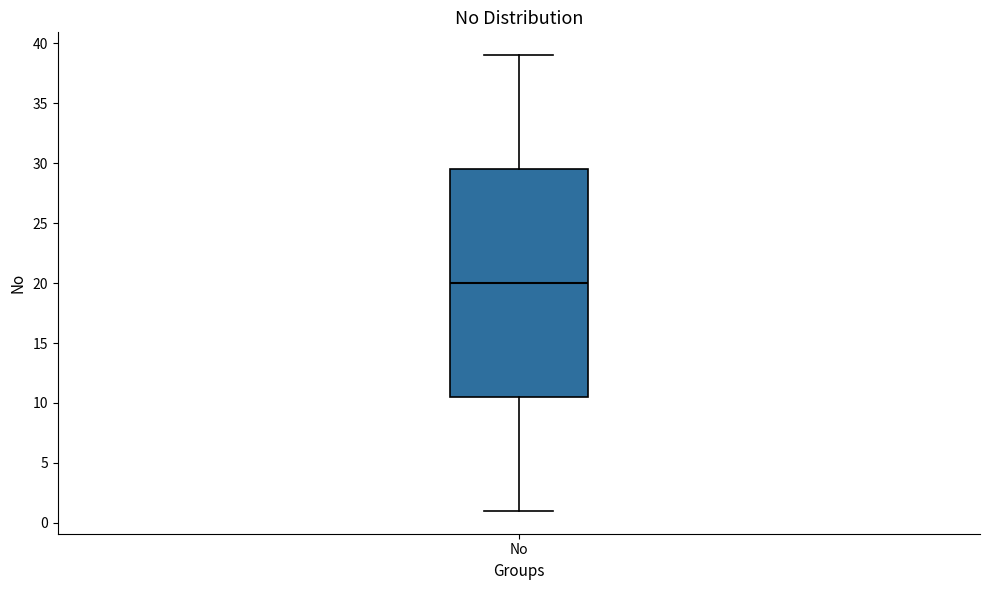

Transcribe this box plot: give where the median line is, the range the box spans, and where the two whiskers end, as read against the y-axis. The values are not printed on the chart, so give them approximately, as read against the axis.

median 20.0, box 10.5 to 29.5, whiskers 1.0 to 39.0